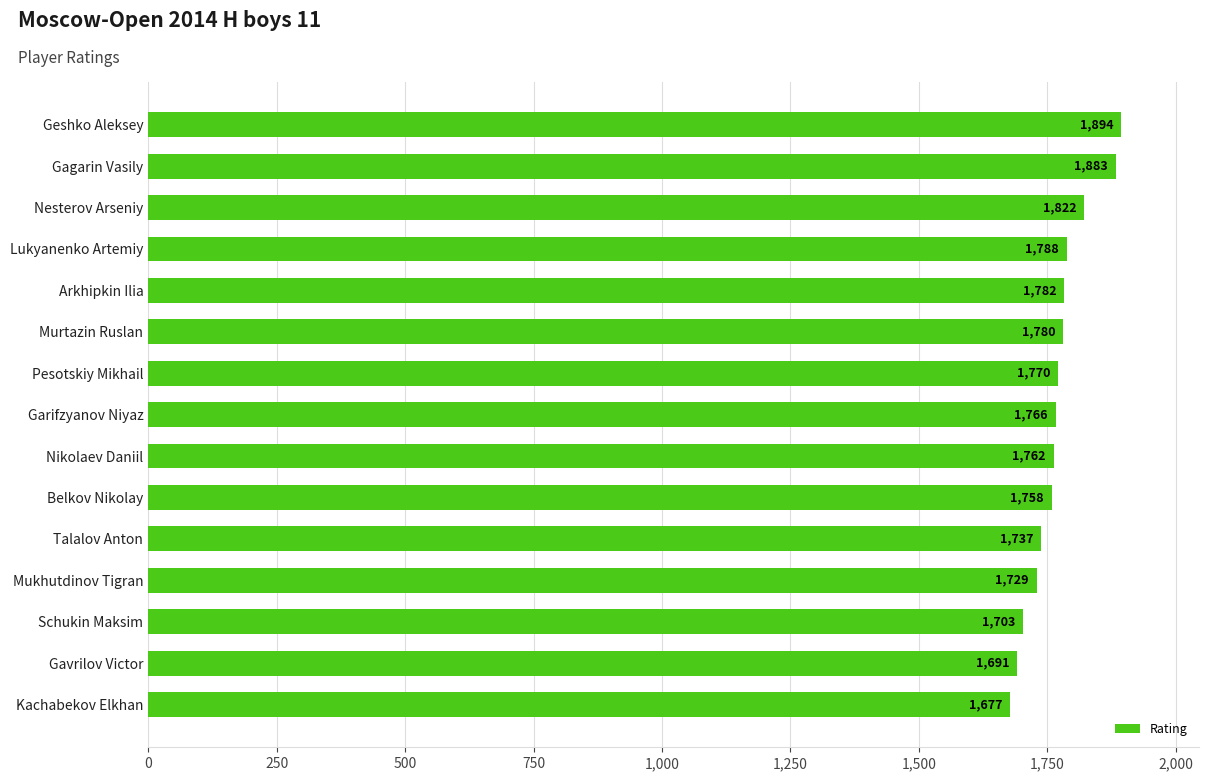

Between Pesotskiy Mikhail and Gagarin Vasily, which is larger?

Gagarin Vasily